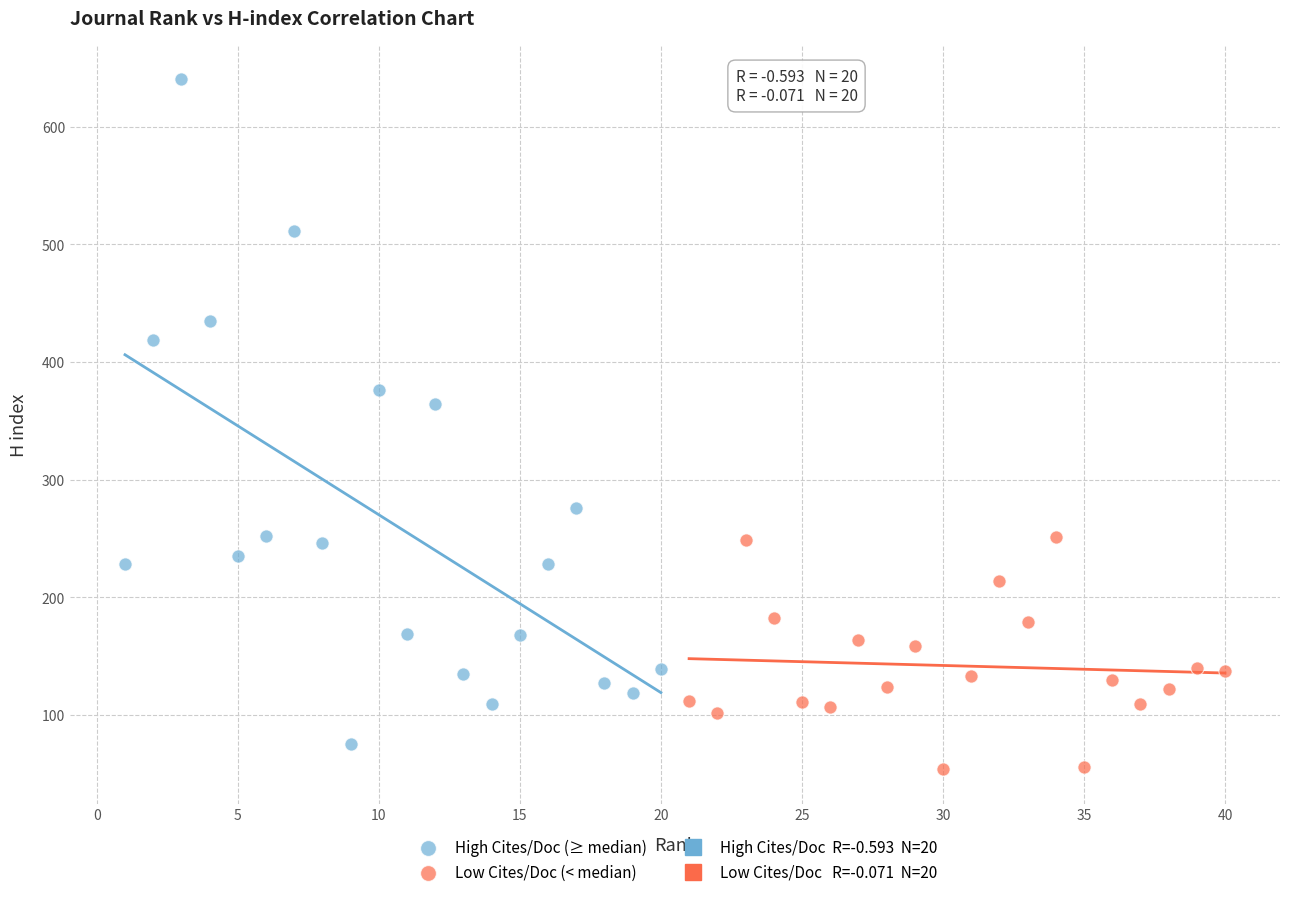

Which series contains the lowest Y value?

Low Cites/Doc (< median)